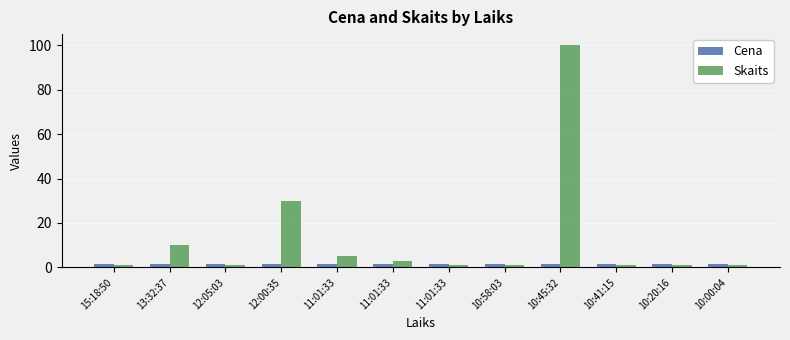

What are all the series names shown in the legend?

Cena, Skaits